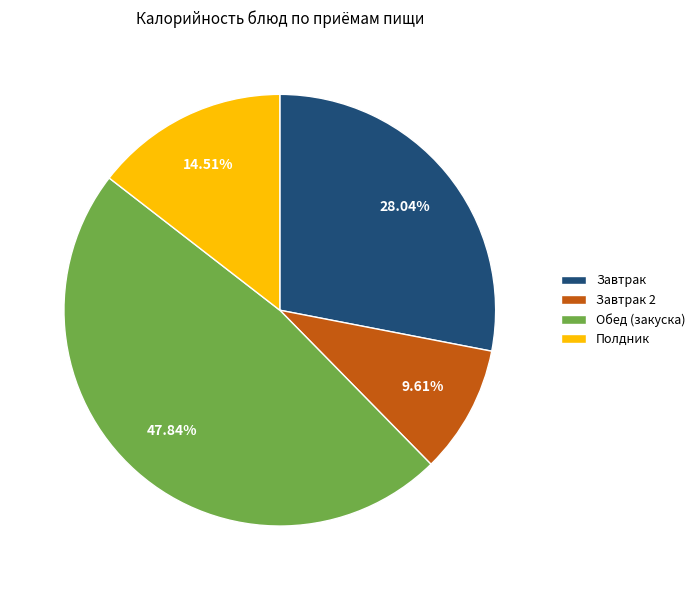

What is the largest slice in the pie chart?

Обед (закуска)